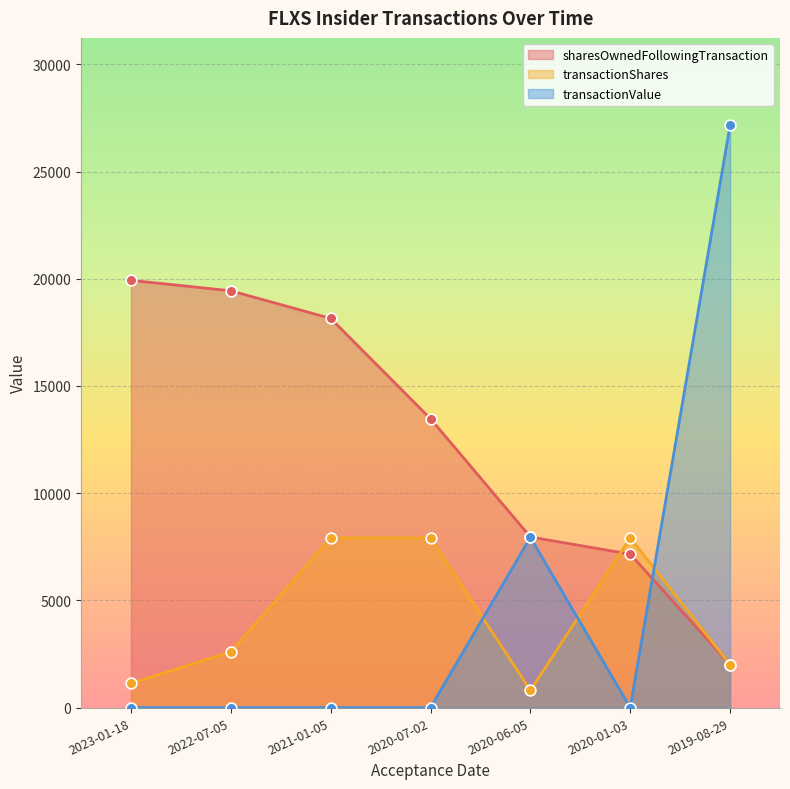

At how many categories does at least one series exceed 16809?

4